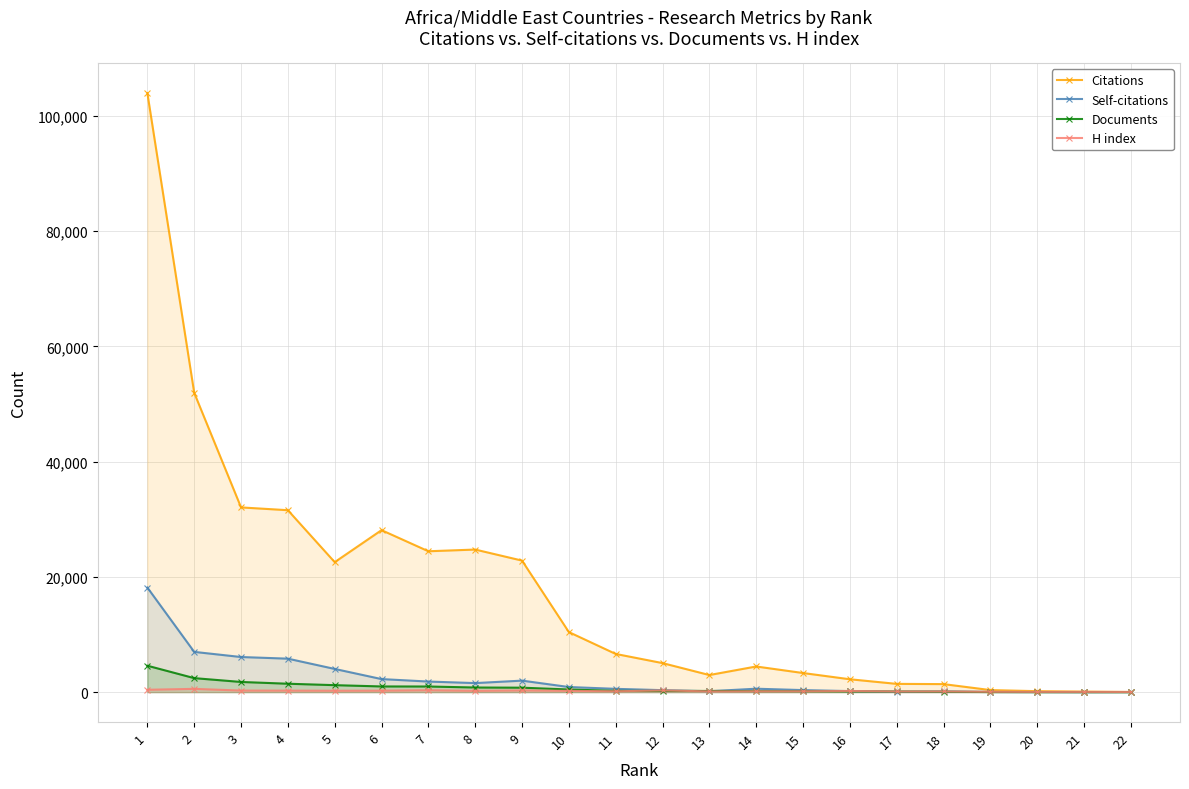

The Citations series shows 1434 at 17. True or false?

True